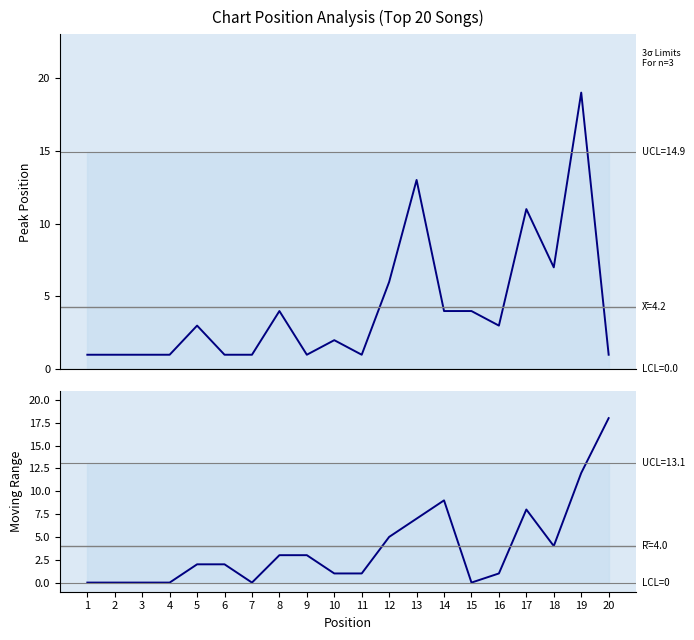

What is the total value across all series at 4?

1